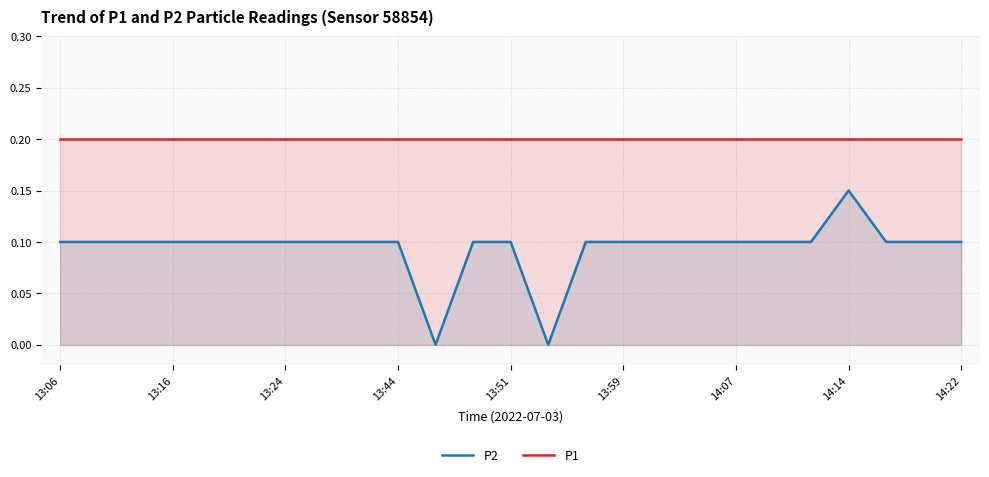

Rank the series by their average value, from highest to lowest.

P1, P2